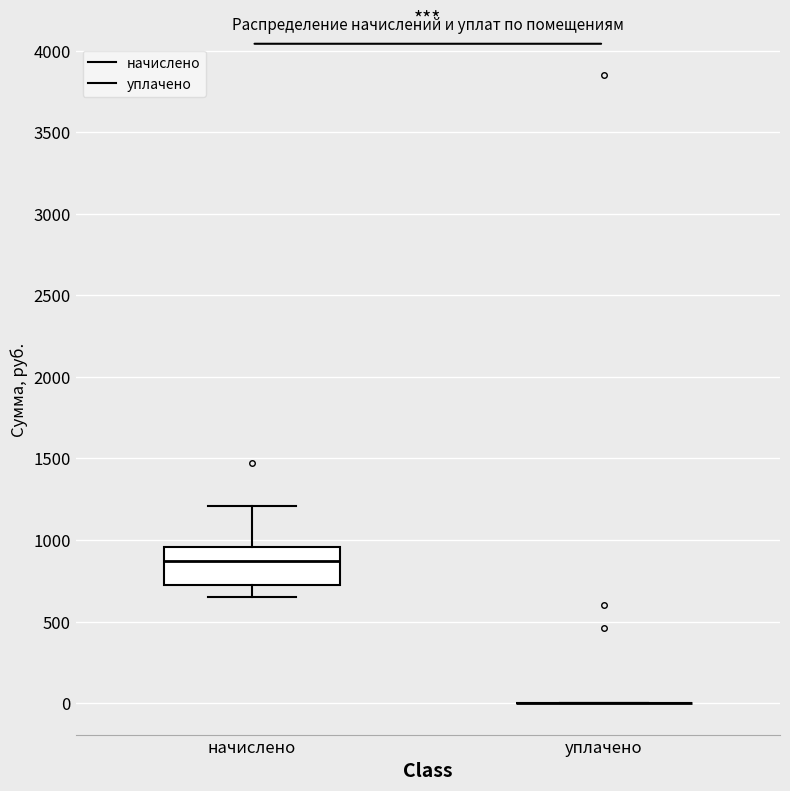

Reading left to right, read every box against the y-axis: the position of its median line, the range the box covers, and the ends of its whiskers. The values are not printed on the chart, so give them approximately, as read against the axis.

начислено: median 850, box 750 to 950, whiskers 650 to 1200
уплачено: box collapsed to a line at 0, whiskers 0 to 0